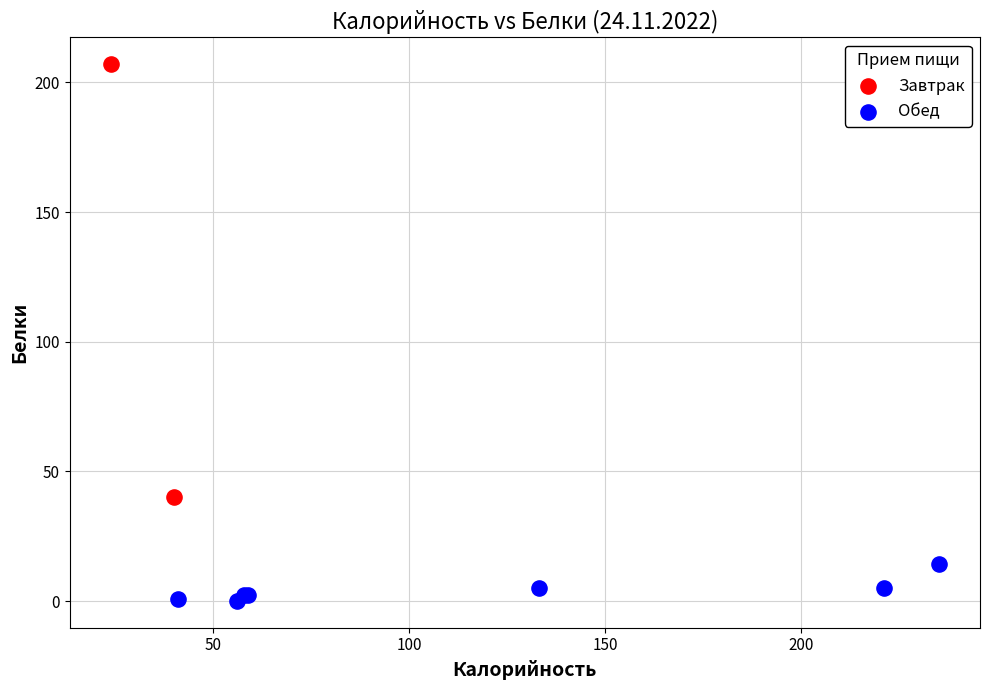

What are all the series names shown in the legend?

Завтрак, Обед